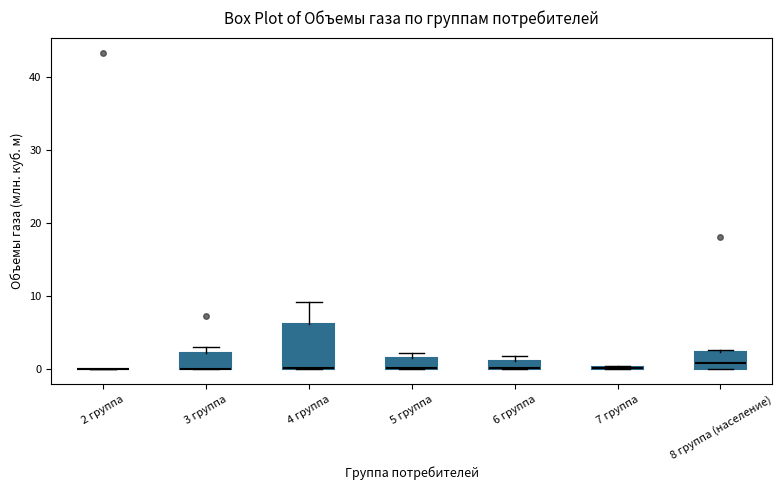

Which box is the tallest, from its lower edge to its upper edge?

4 группа